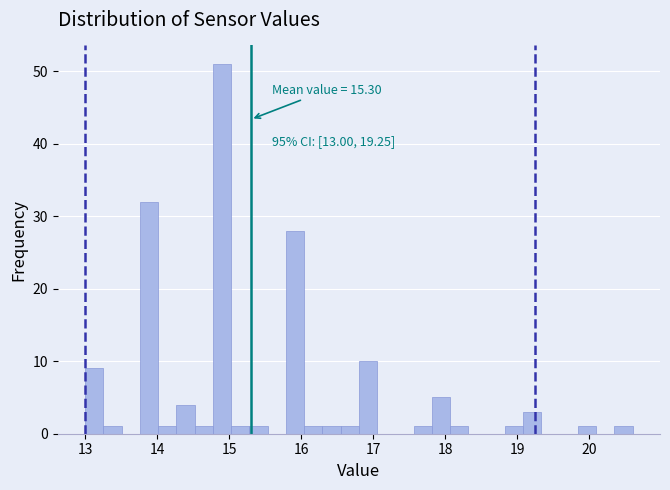

Around what value on the x-axis is the tallest bar? Give the approximate position of its centre, as read against the axis.

14.9